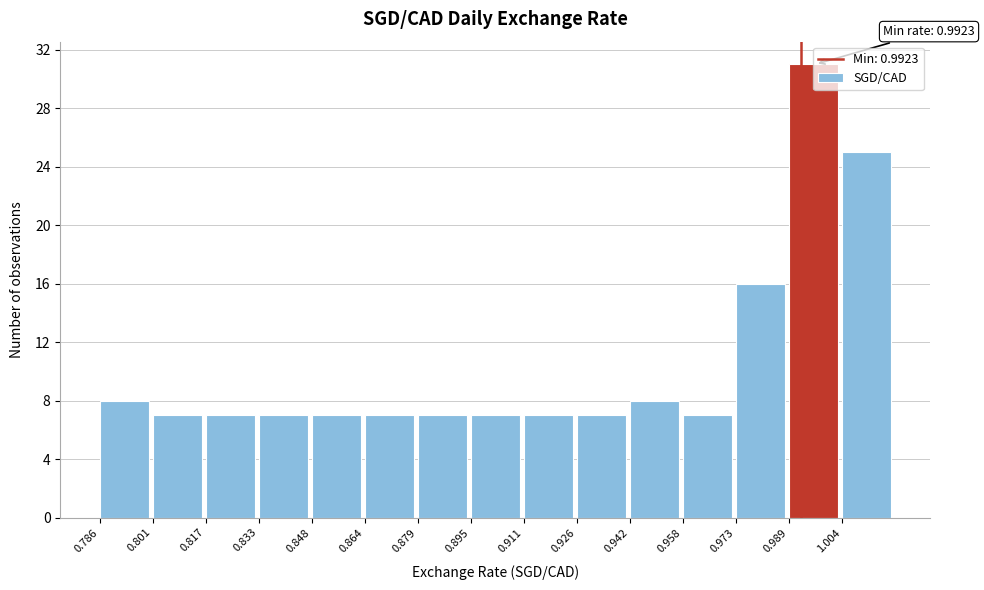

Which range on the x-axis has the tallest bar?

0.988 to 1.004